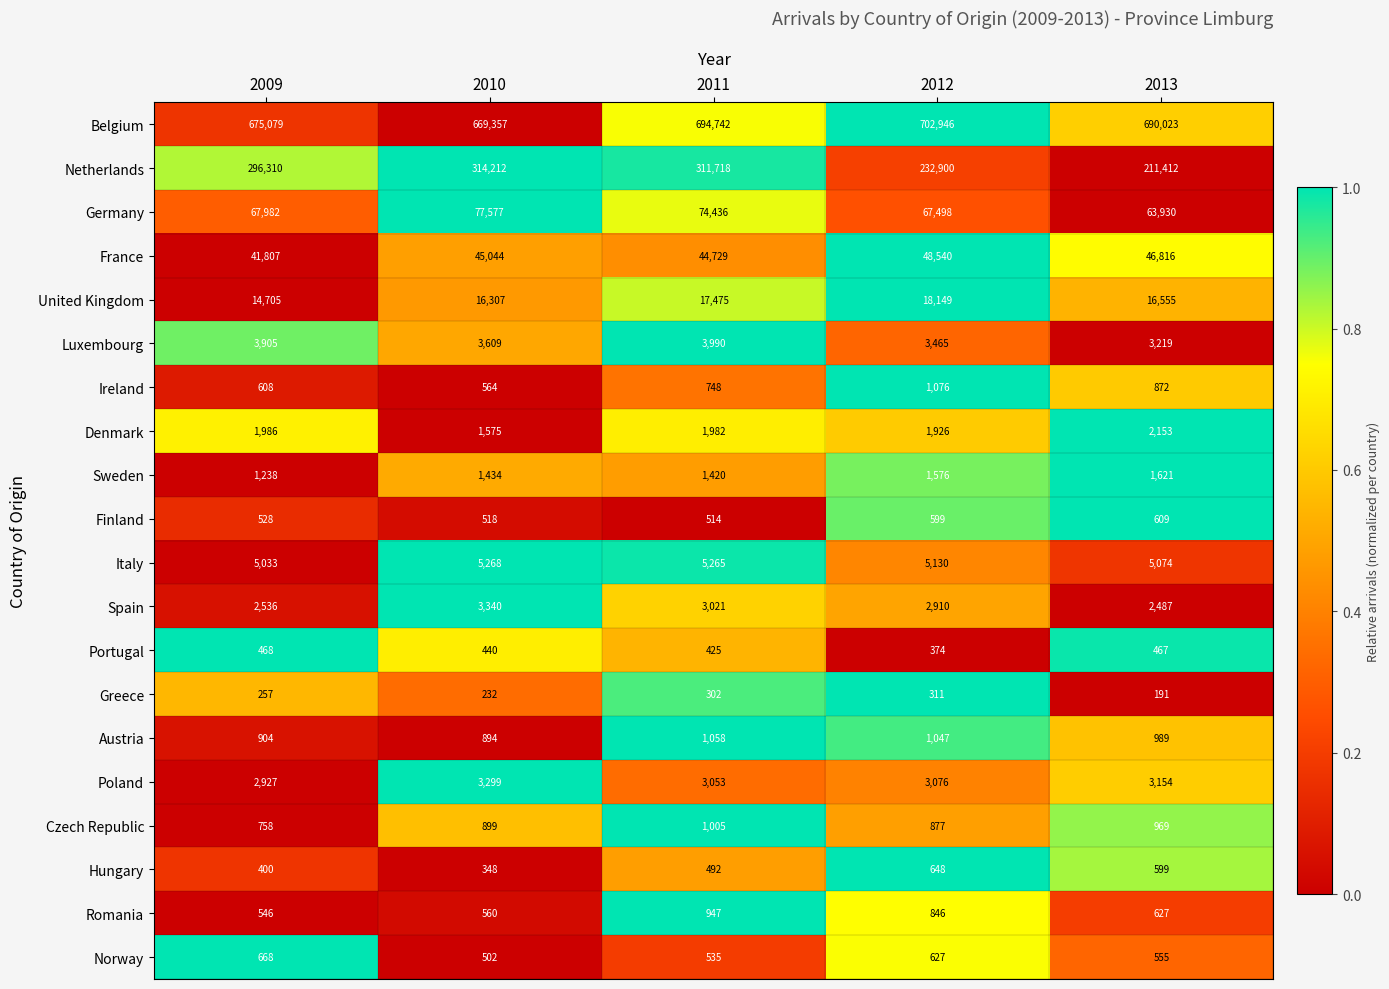

What is the total value across all series at 2012?

1094521